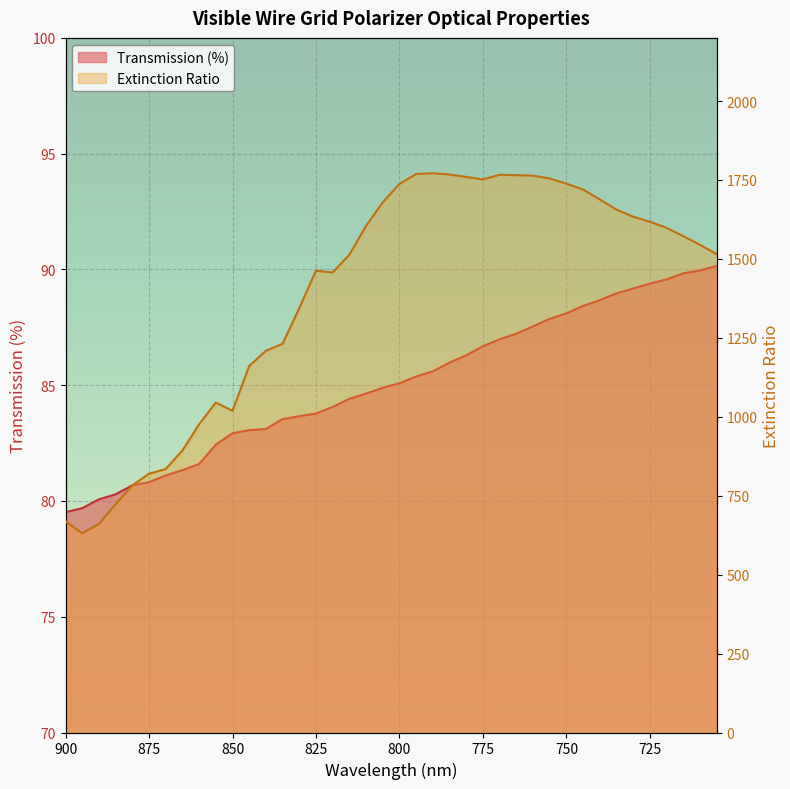

Reading left to right, list all the values displayed in this chart.

Transmission (%): 900=79.5	895=79.7	890=80.1	885=80.3	880=80.7	875=80.8	870=81.1	865=81.3	860=81.6	855=82.4	850=82.9	845=83.1	840=83.1	835=83.5	830=83.7	825=83.8	820=84.1	815=84.4	810=84.6	805=84.9	800=85.1	795=85.4	790=85.6	785=86.0	780=86.3	775=86.7	770=87.0	765=87.2	760=87.5	755=87.9	750=88.1	745=88.4	740=88.7	735=89.0	730=89.2	725=89.4	720=89.6	715=89.8	710=90.0	705=90.2
Extinction Ratio: 900=669.3	895=630.8	890=660.5	885=722.9	880=782.6	875=819.6	870=834.4	865=893.2	860=976.0	855=1045.0	850=1018.9	845=1160.7	840=1209.0	835=1231.1	830=1344.2	825=1462.6	820=1457.0	815=1513.3	810=1604.6	805=1679.2	800=1737.3	795=1768.9	790=1771.3	785=1767.2	780=1759.6	775=1751.6	770=1766.5	765=1765.0	760=1763.6	755=1754.8	750=1738.4	745=1719.6	740=1688.2	735=1656.1	730=1633.5	725=1617.5	720=1598.4	715=1572.0	710=1544.7	705=1514.9